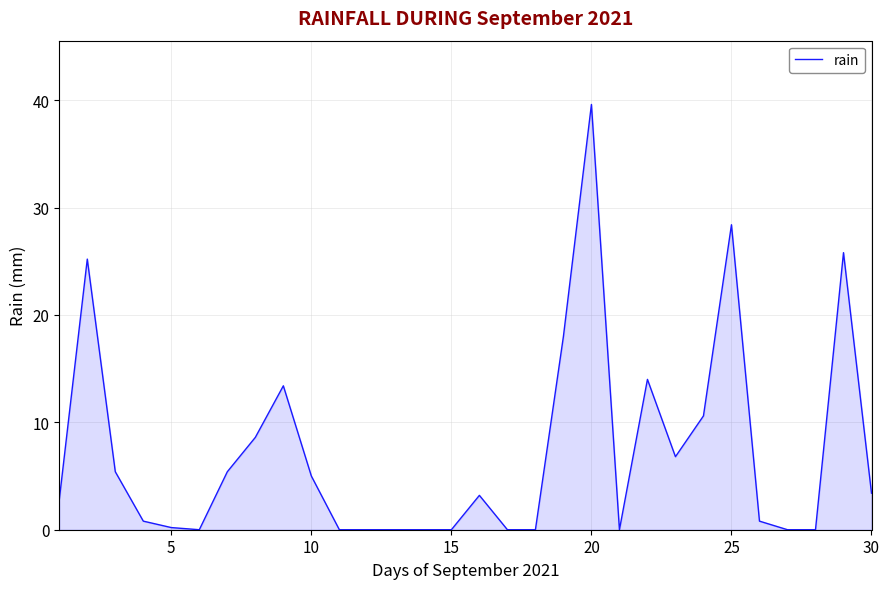

What is the greatest value displayed?

39.6